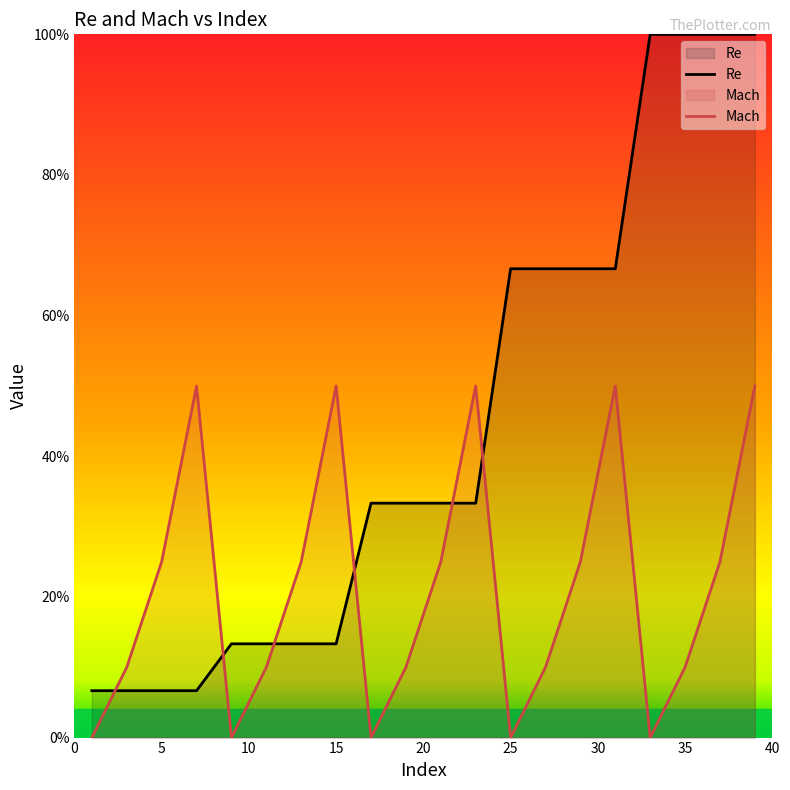

What are all the series names shown in the legend?

Re, Mach